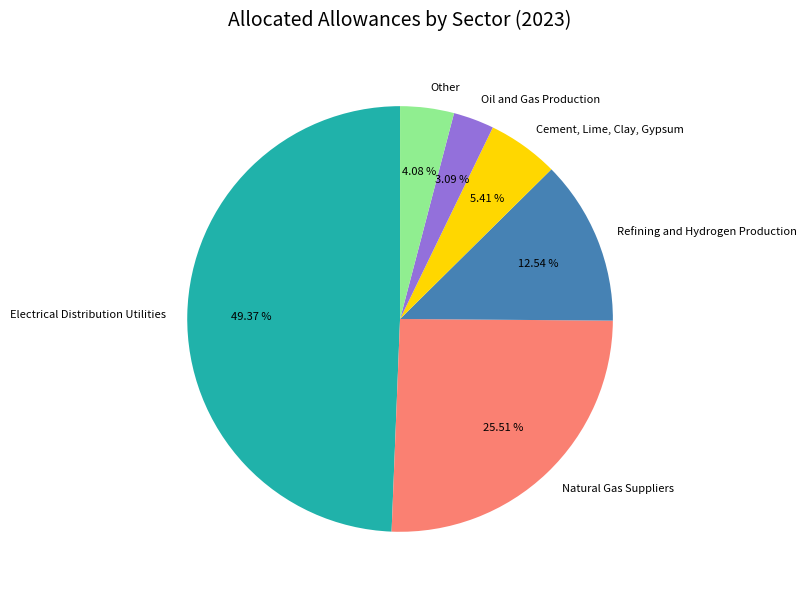

How many segments does this pie chart have?

6